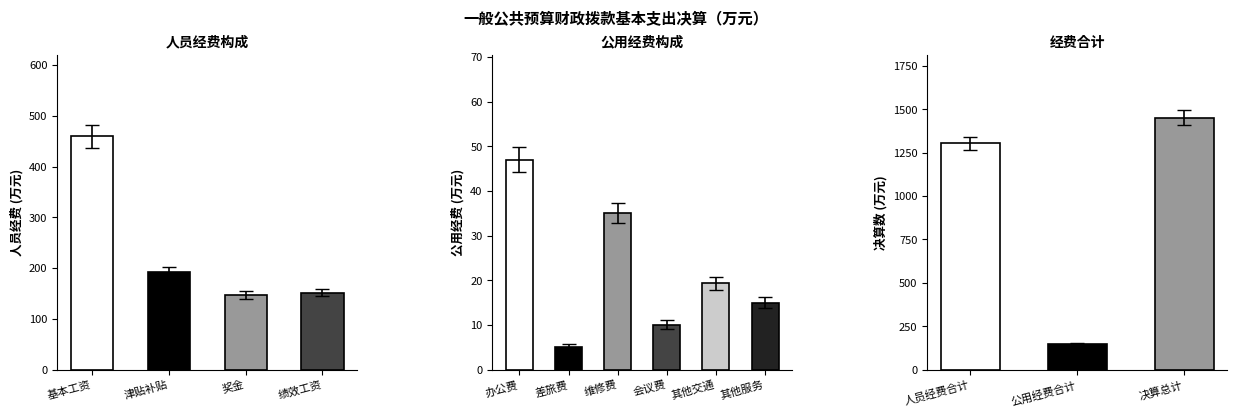

How many values in the 工资福利支出 series exceed 0?

1